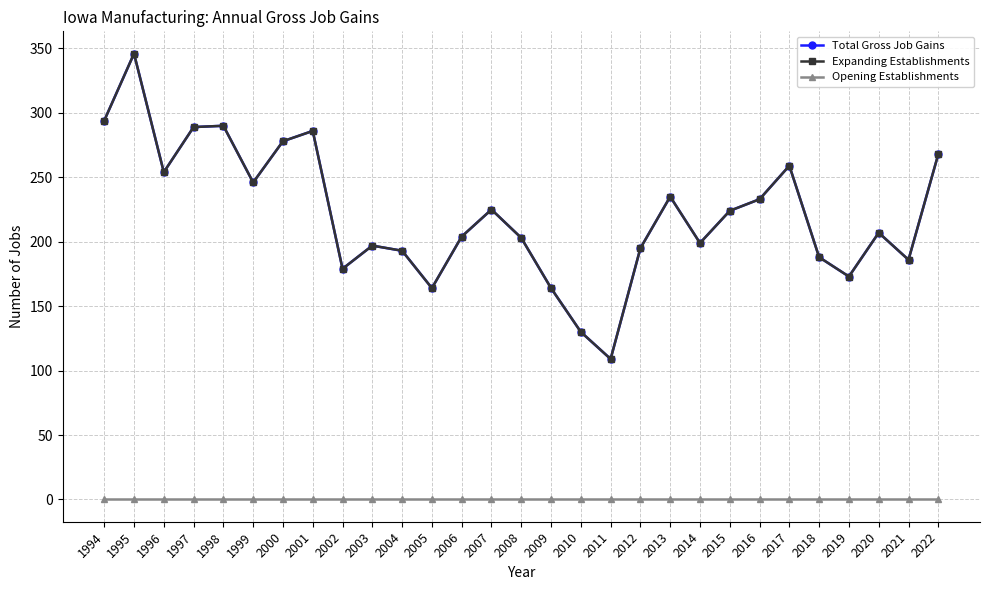

Does the chart have visible grid lines?

Yes